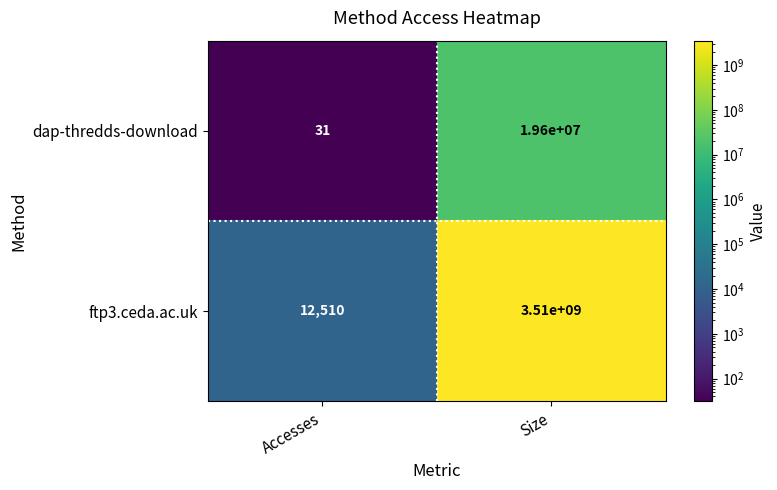

What is the minimum value for dap-thredds-download?

31